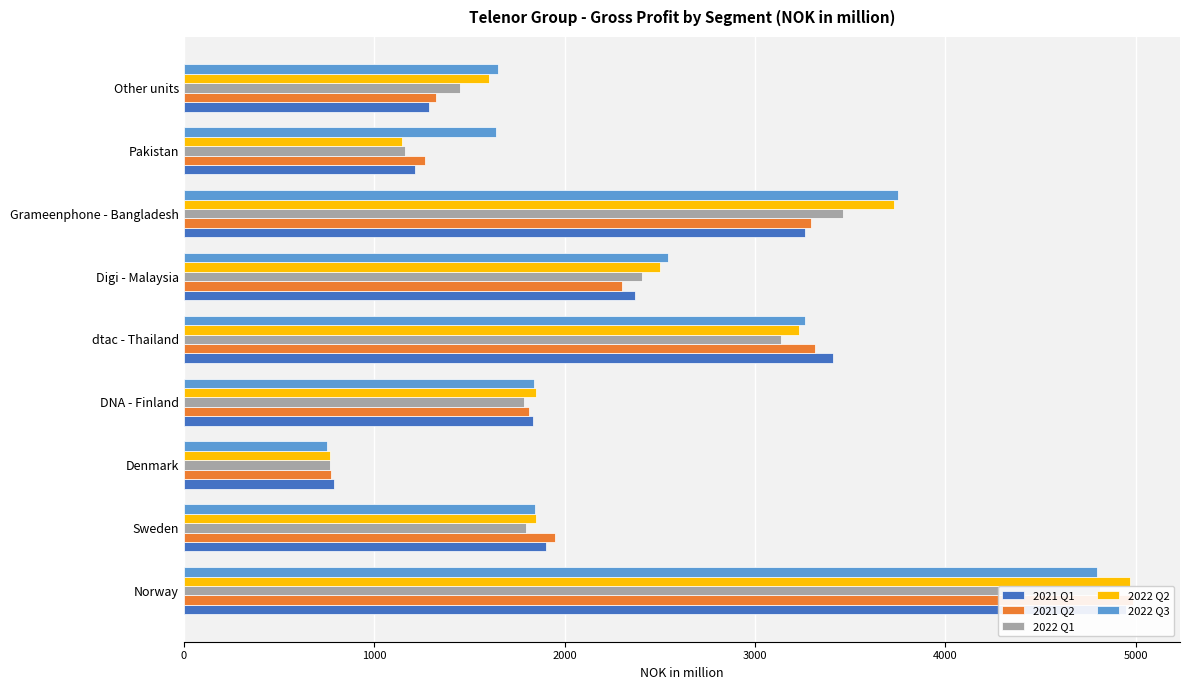

At how many categories does at least one series exceed 998?

8